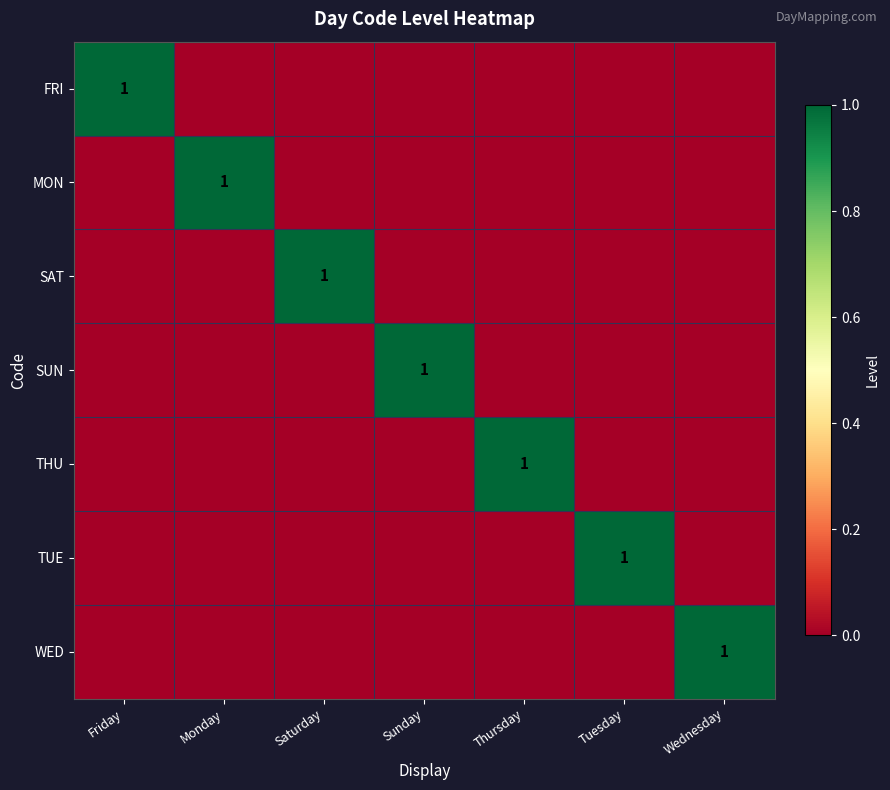

The WED series shows 1 at Wednesday. True or false?

True